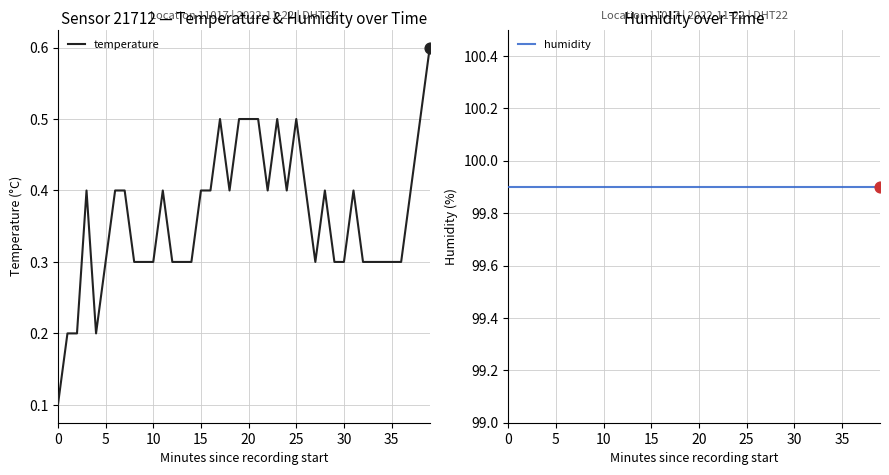

Which series has the largest Y range (max minus min)?

temperature